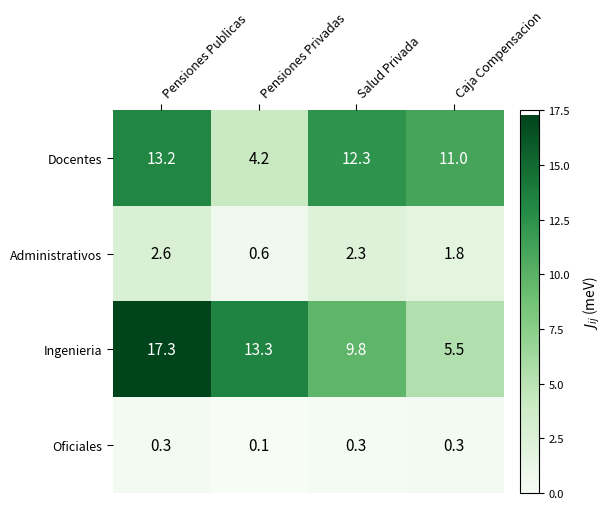

Reading left to right, transcribe all the data shown in this chart.

Docentes: 13.2	4.2	12.3	11.0
Administrativos: 2.6	0.6	2.3	1.8
Ingenieria: 17.3	13.3	9.8	5.5
Oficiales: 0.3	0.1	0.3	0.3